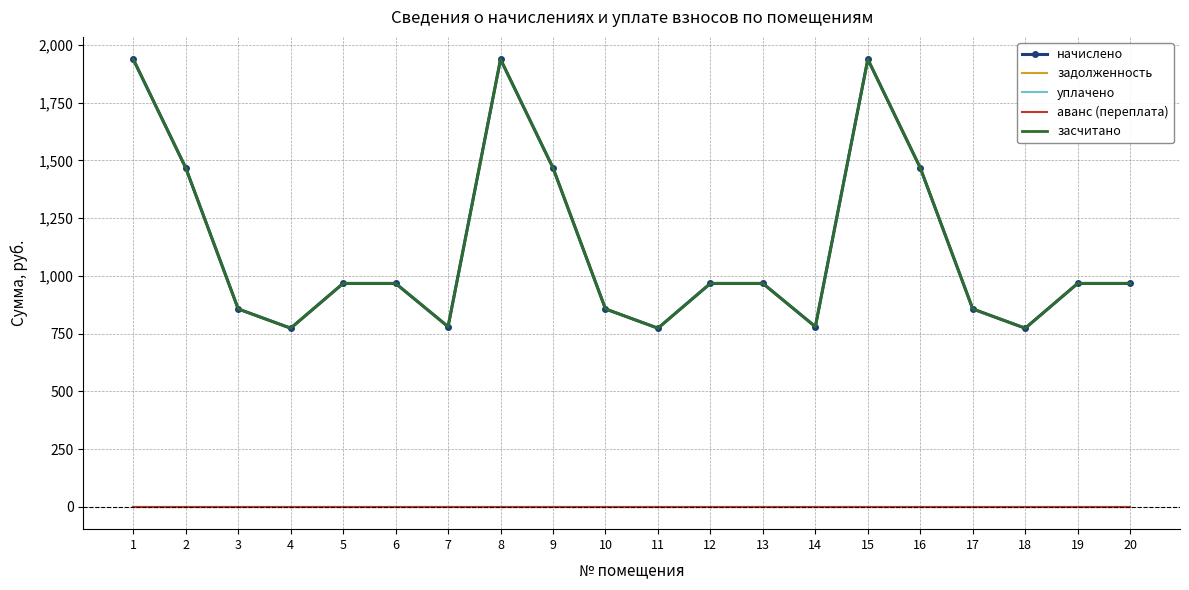

Which series has the largest total across all categories?

начислено